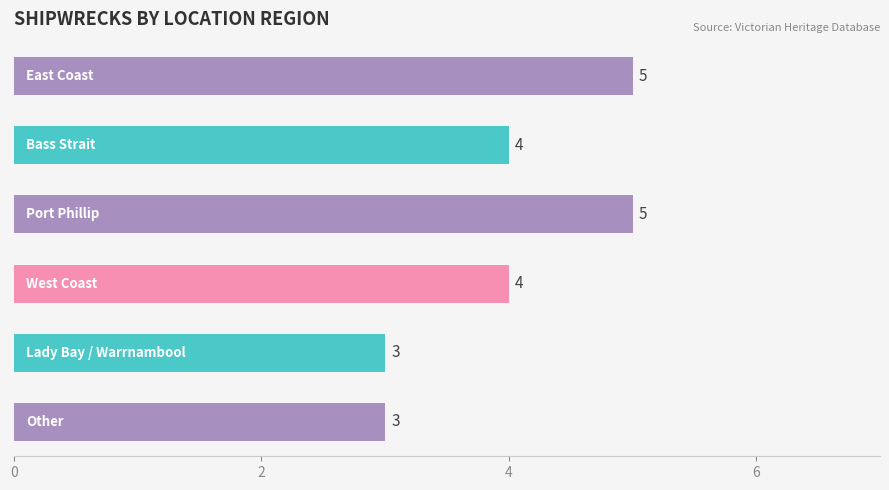

What is the smallest value displayed?

3